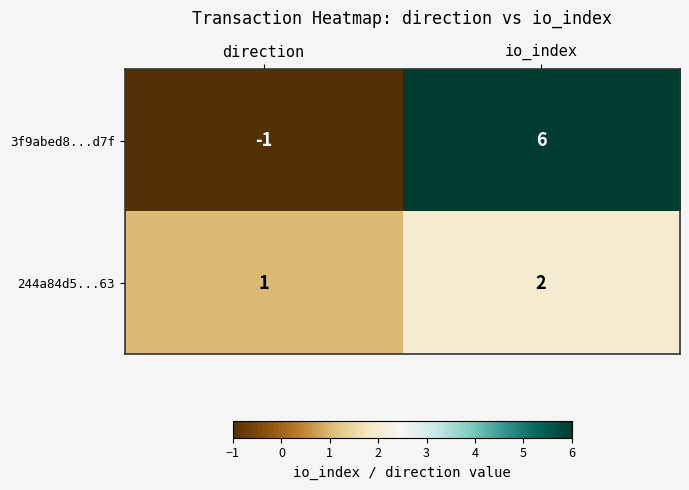

How many categories are shown in the chart?

2